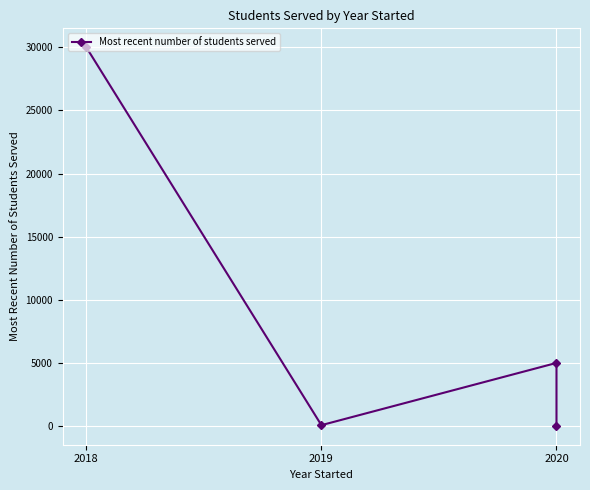

At which category does the chart reach its peak across all series?

2018